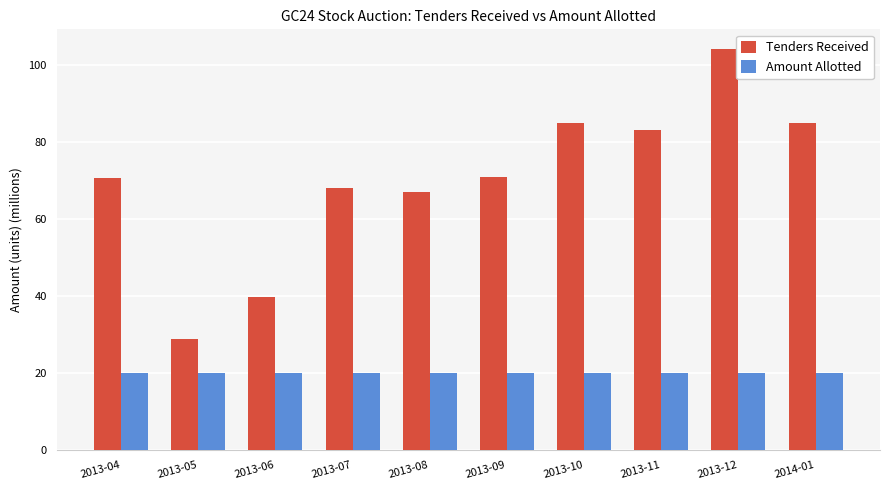

At 2013-10, list the series in order from largest to smallest.

Tenders Received, Amount Allotted